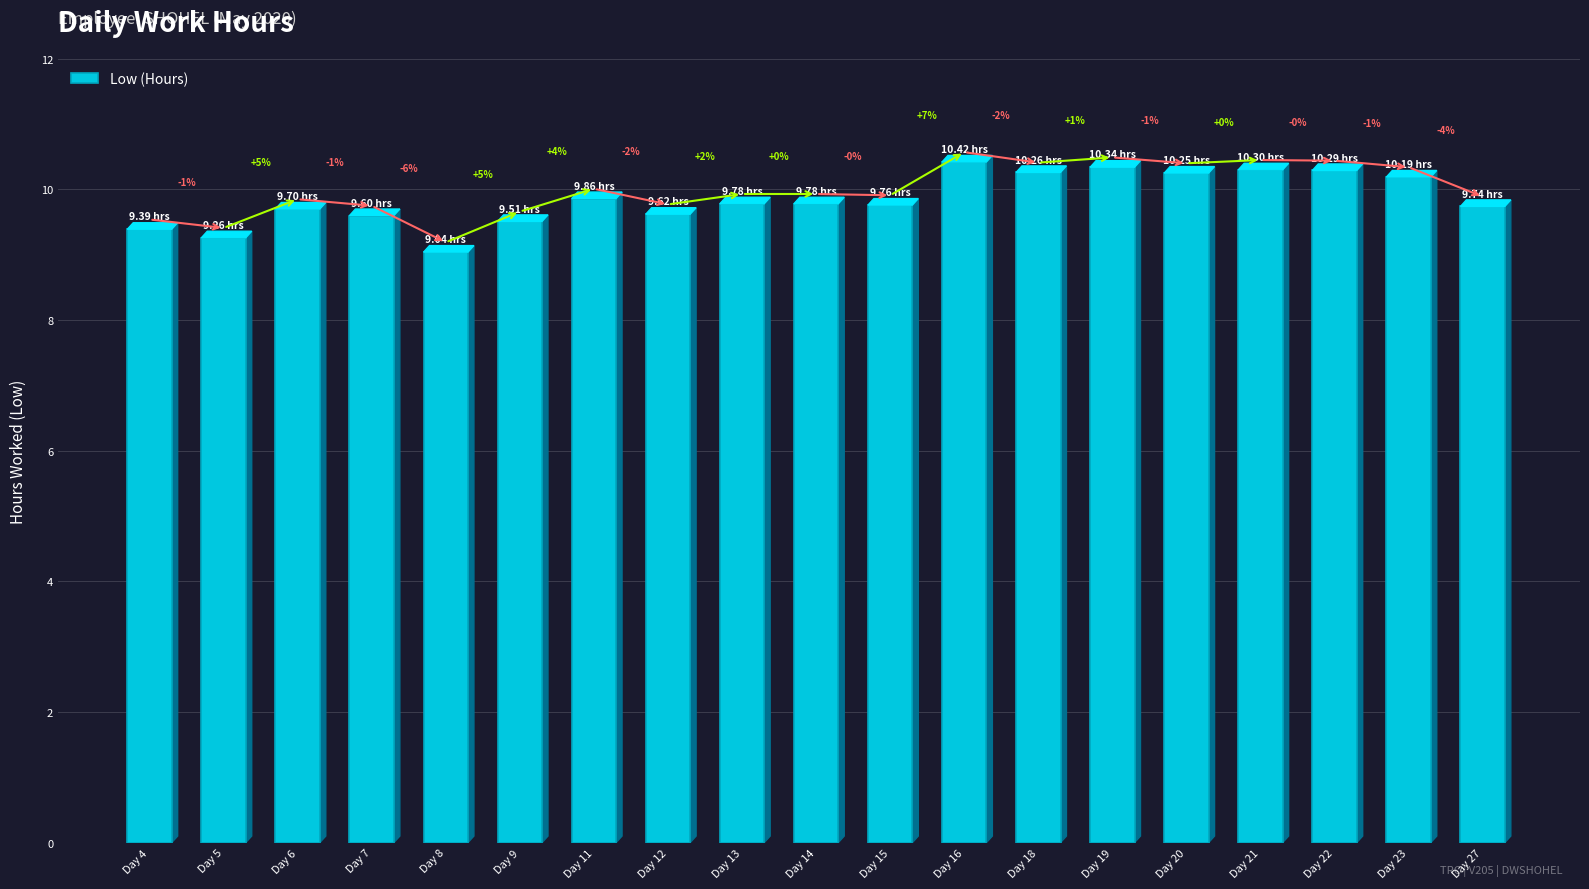

Reading right to left, transcribe all the data shown in this chart.

Day 27=9.7	Day 23=10.2	Day 22=10.3	Day 21=10.3	Day 20=10.2	Day 19=10.3	Day 18=10.3	Day 16=10.4	Day 15=9.8	Day 14=9.8	Day 13=9.8	Day 12=9.6	Day 11=9.9	Day 9=9.5	Day 8=9.0	Day 7=9.6	Day 6=9.7	Day 5=9.3	Day 4=9.4